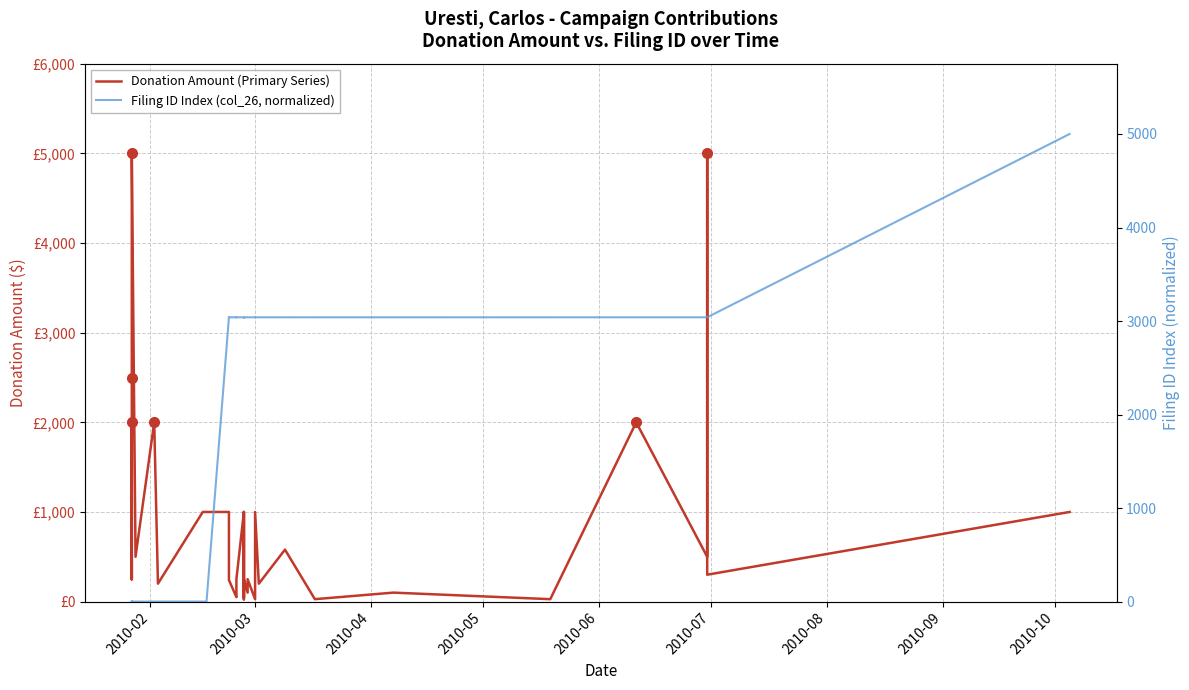

What are all the series names shown in the legend?

Donation Amount (Primary Series), Filing ID Index (col_26, normalized)